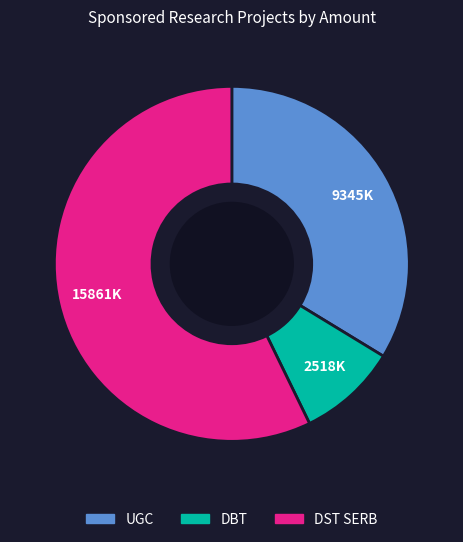

Is there any slice that represents more than half of the pie?

Yes